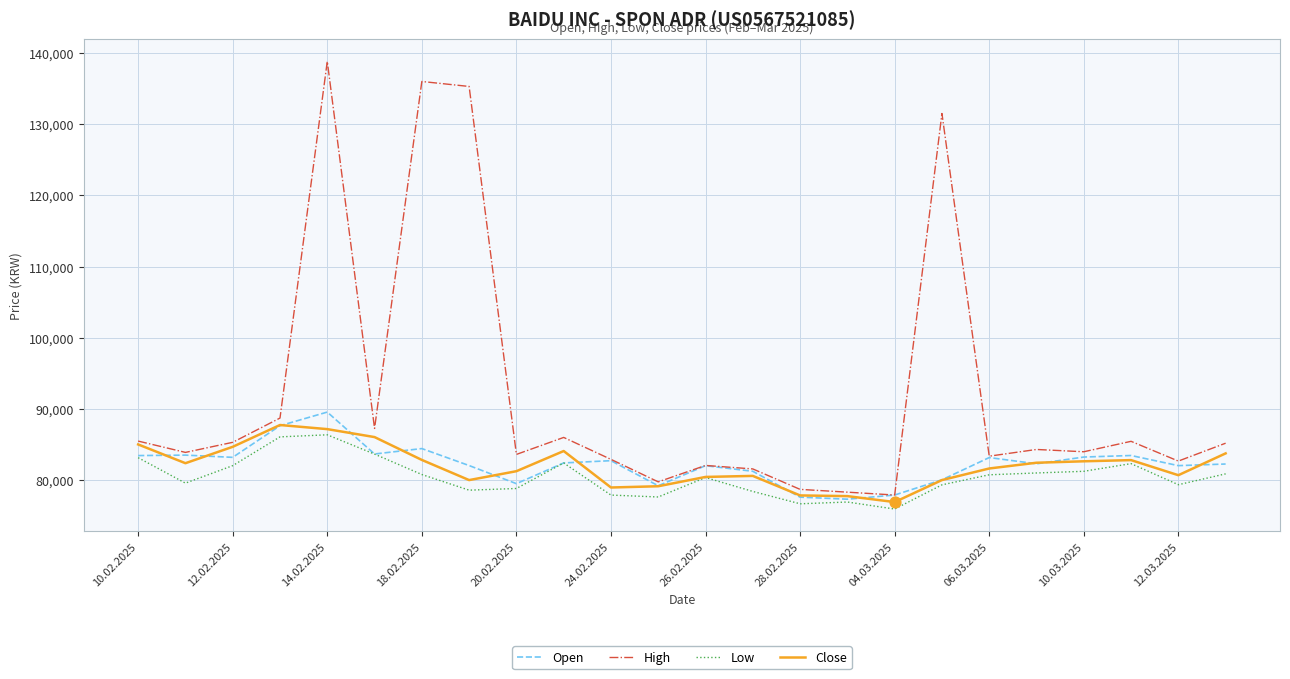

Which series has the largest total across all categories?

High